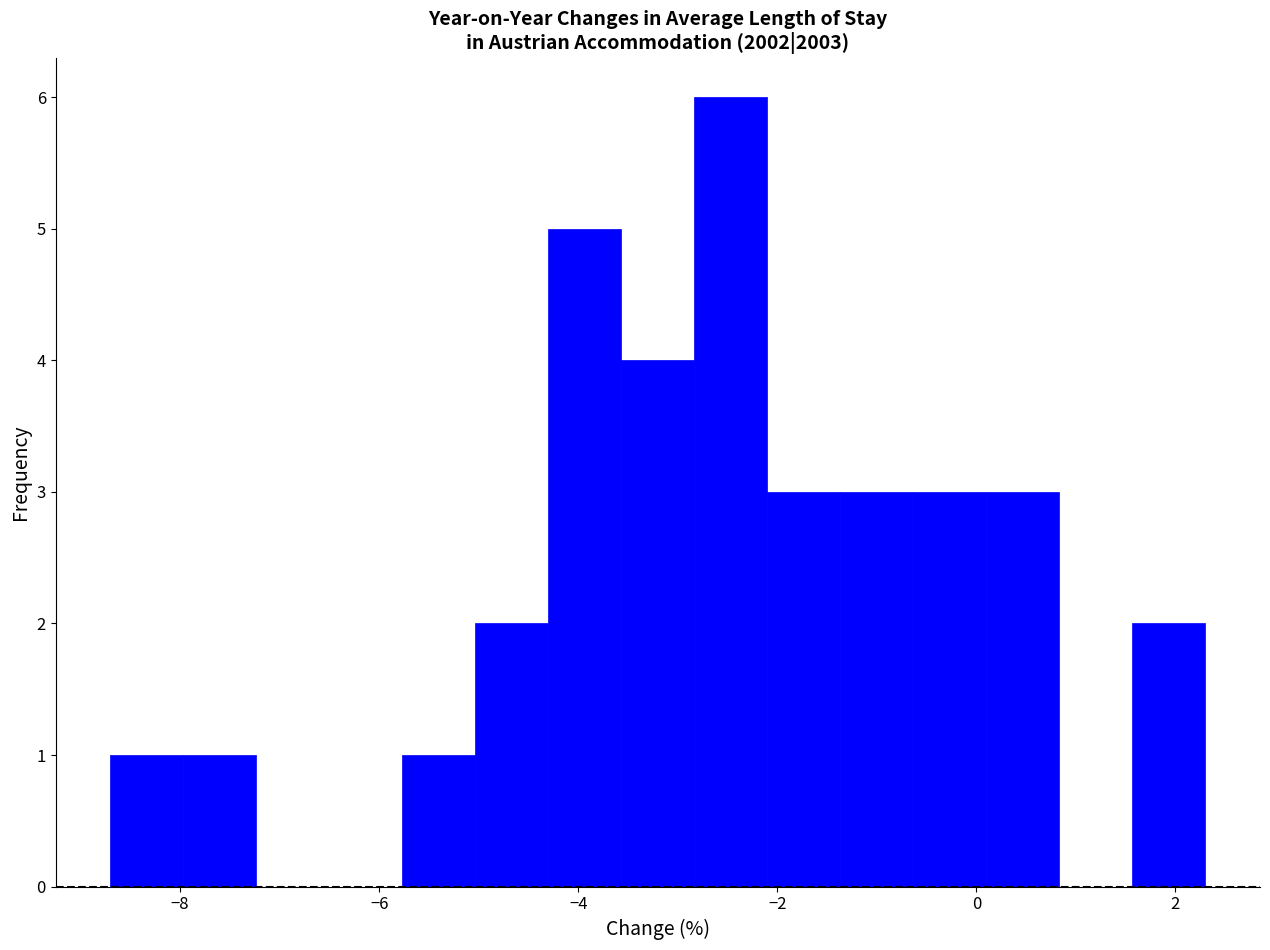

Around what value on the x-axis is the tallest bar? Give the approximate position of its centre, as read against the axis.

-2.4